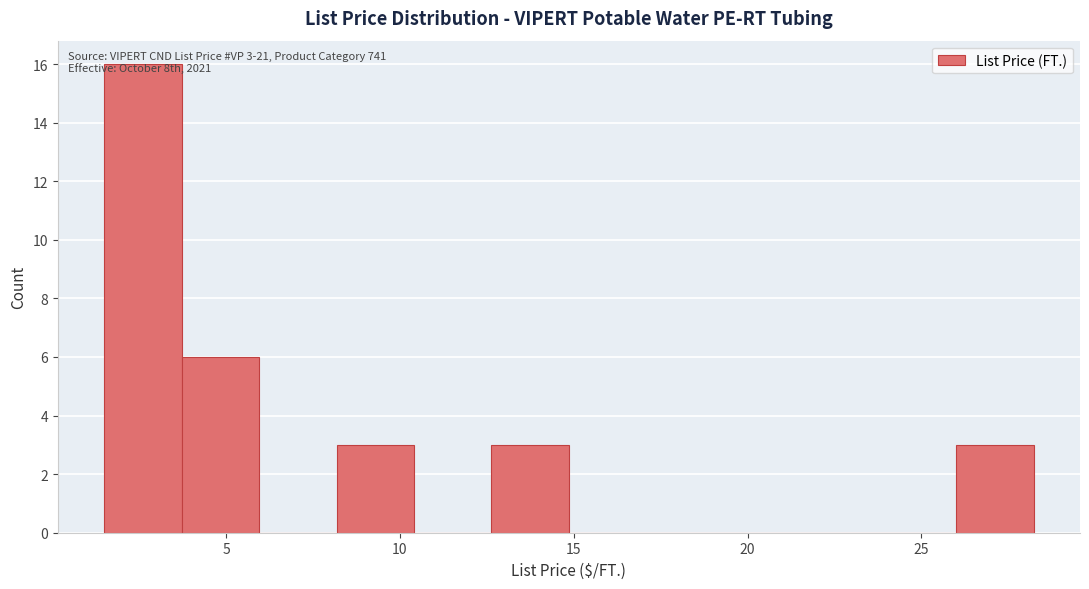

Which range on the x-axis has the tallest bar?

1.5 to 3.5